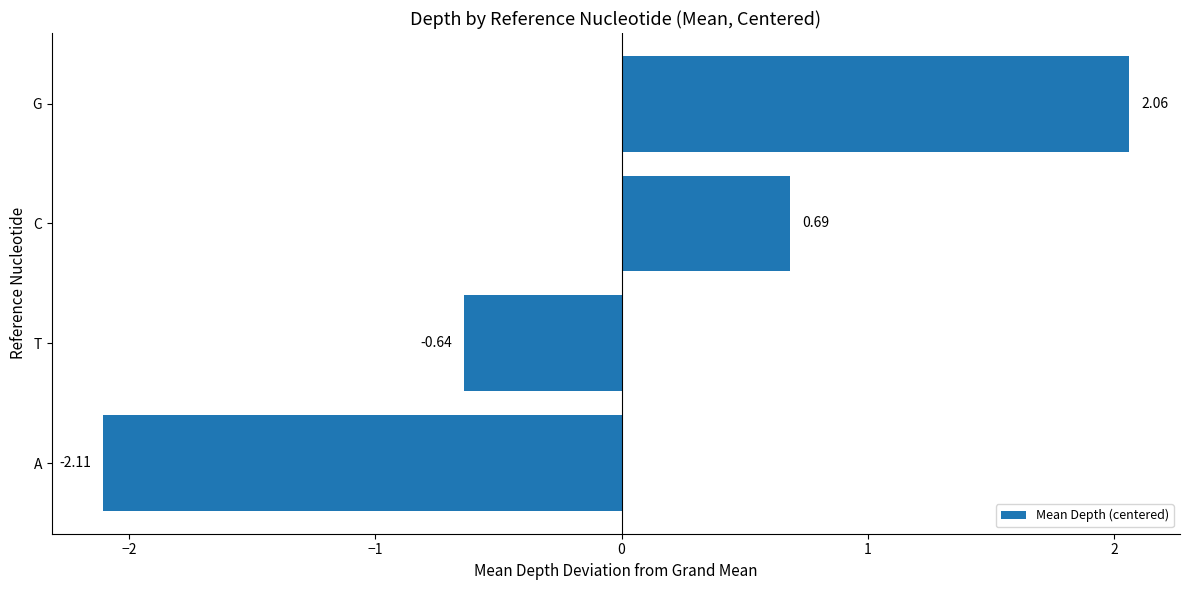

At which label is the value closest to 0?

T